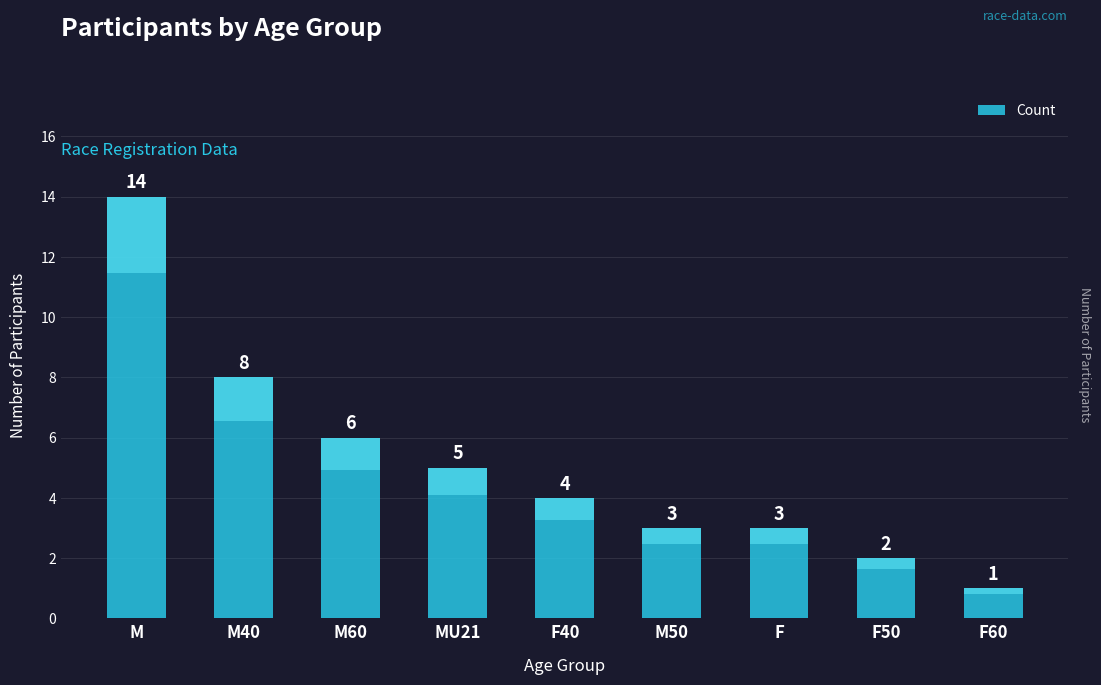

Is it true that the value at F40 is 2?

False